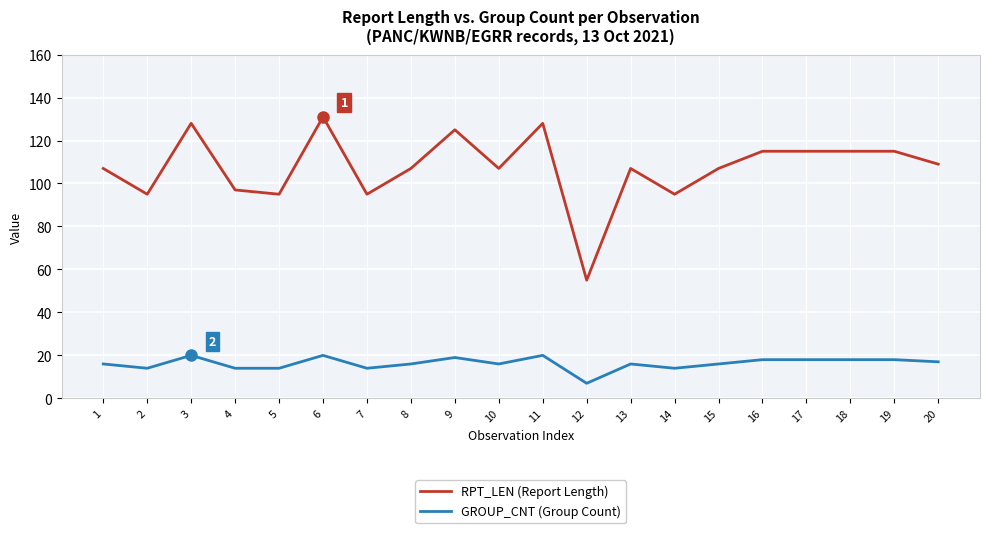

Reading right to left, extract all data points from this chart.

RPT_LEN (Report Length): 109	115	115	115	115	107	95	107	55	128	107	125	107	95	131	95	97	128	95	107
GROUP_CNT (Group Count): 17	18	18	18	18	16	14	16	7	20	16	19	16	14	20	14	14	20	14	16